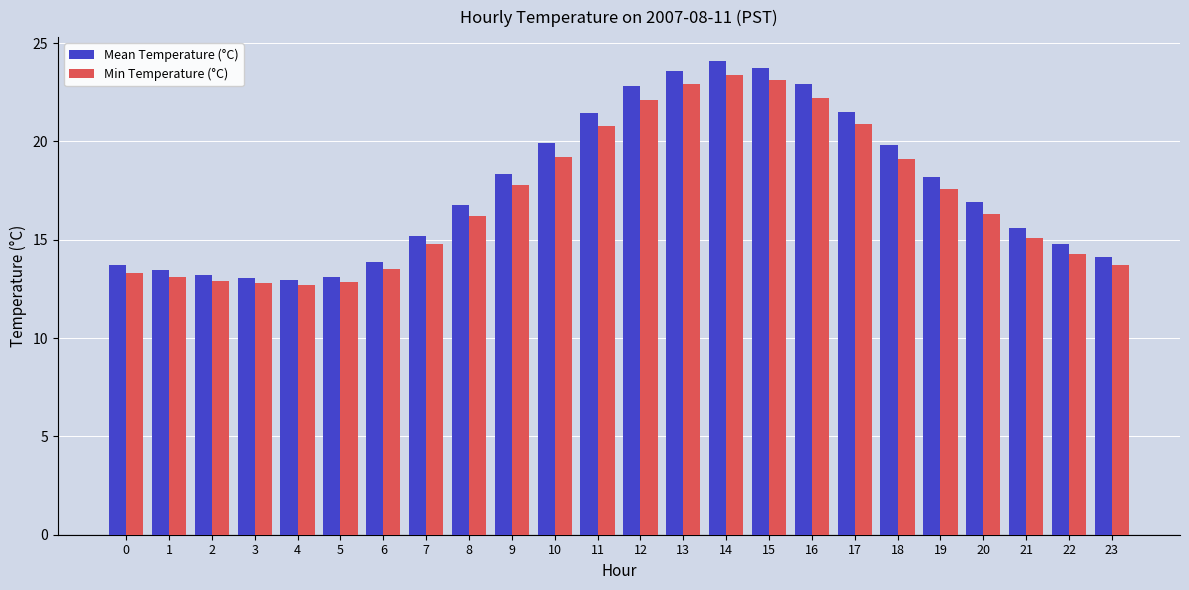

Which series has the largest total across all categories?

Mean Temperature (°C)